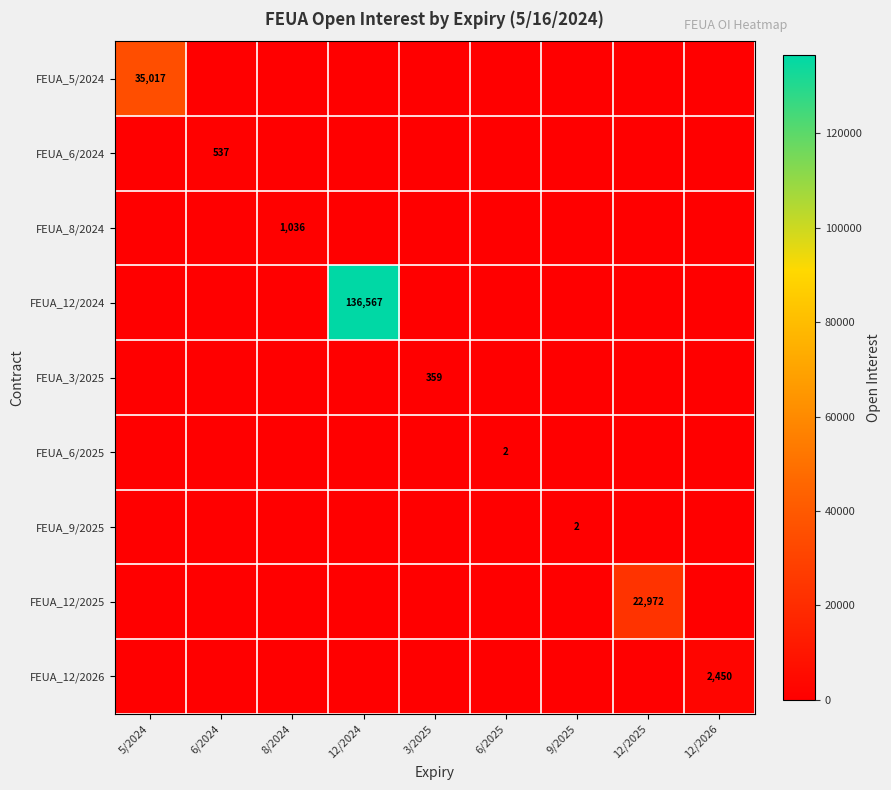

True or false: FEUA_6/2024 has a value of 537 at 6/2024.

True